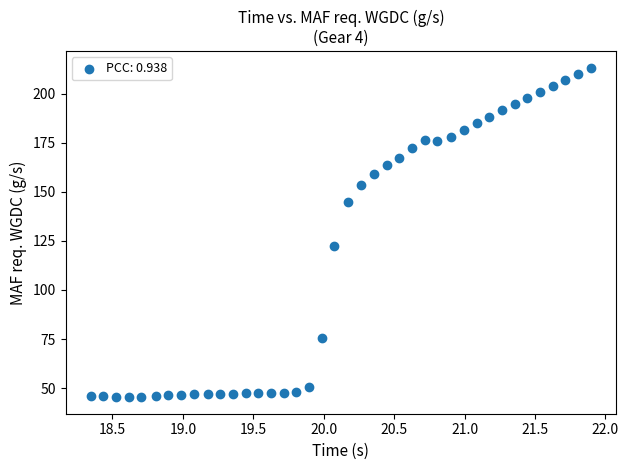

What Y value in the scatter plot is closest to 129?

122.3